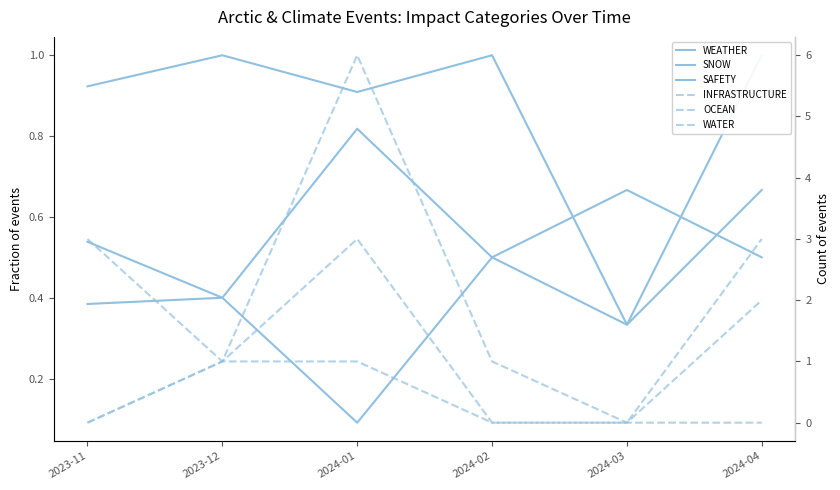

What is the value of the SNOW point at the 4th from the left?

0.5